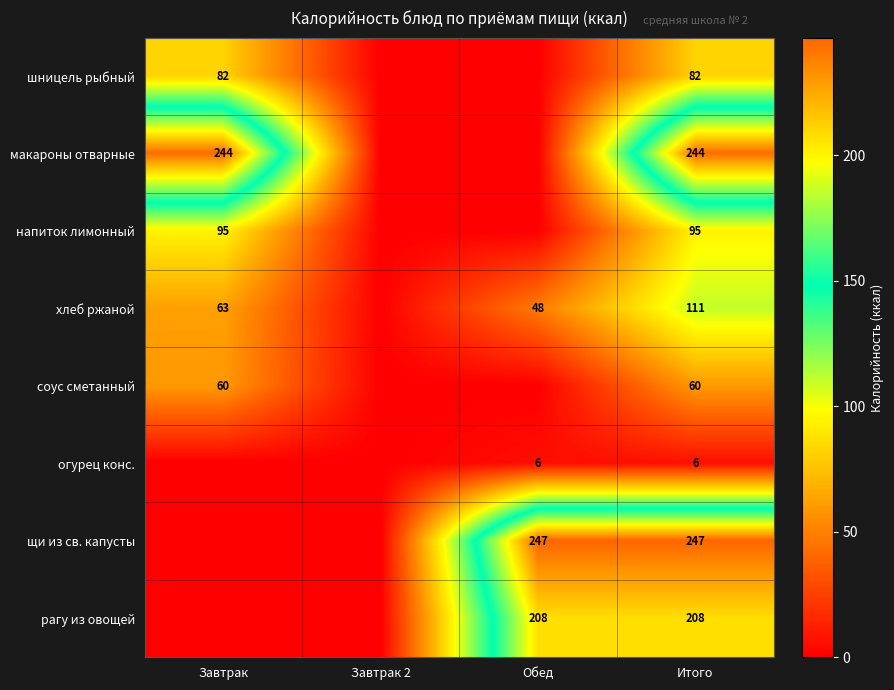

The value of хлеб ржаной at Обед is 81. True or false?

False